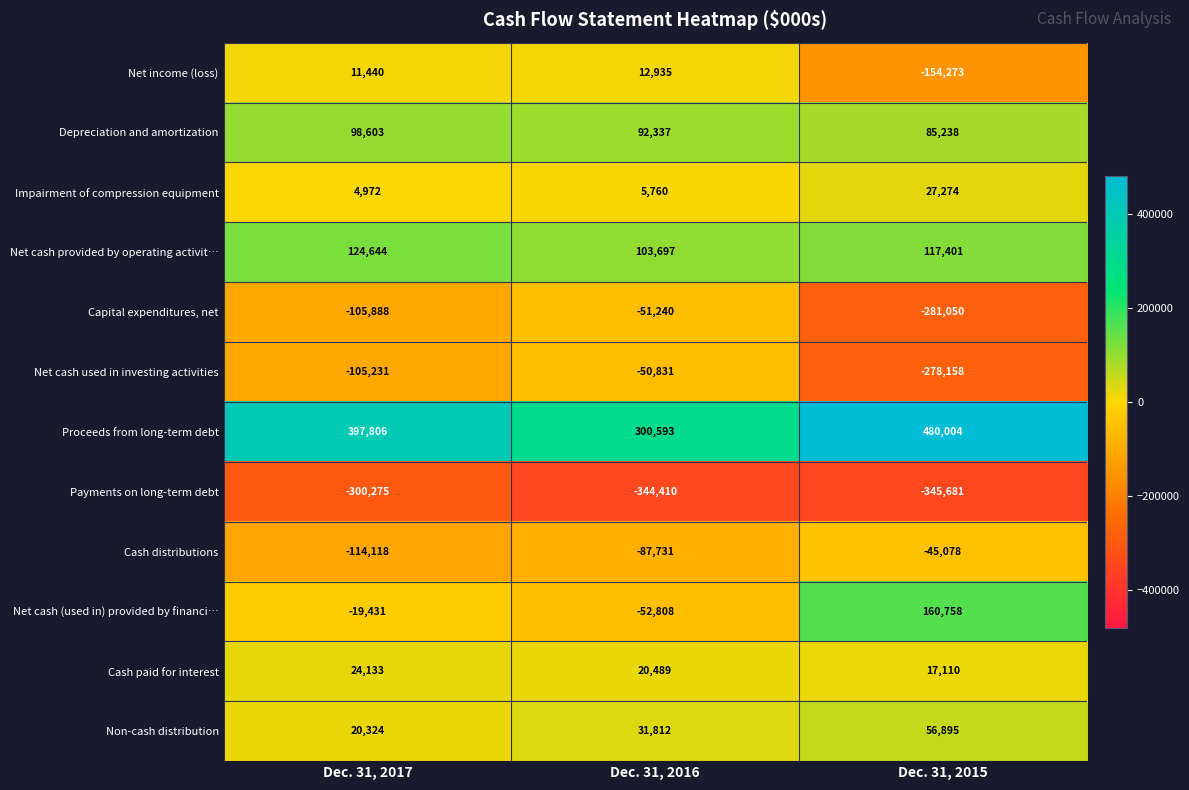

List the labels in order of Non-cash distribution value, largest first.

Dec. 31, 2015, Dec. 31, 2016, Dec. 31, 2017